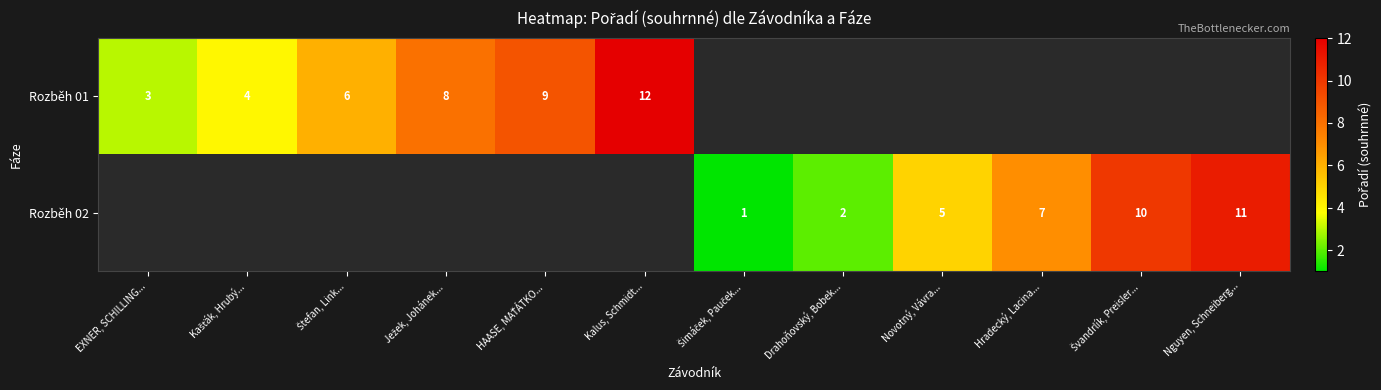

The value of Rozběh 02 at Drahoňovský, Bobek... is 2. True or false?

True